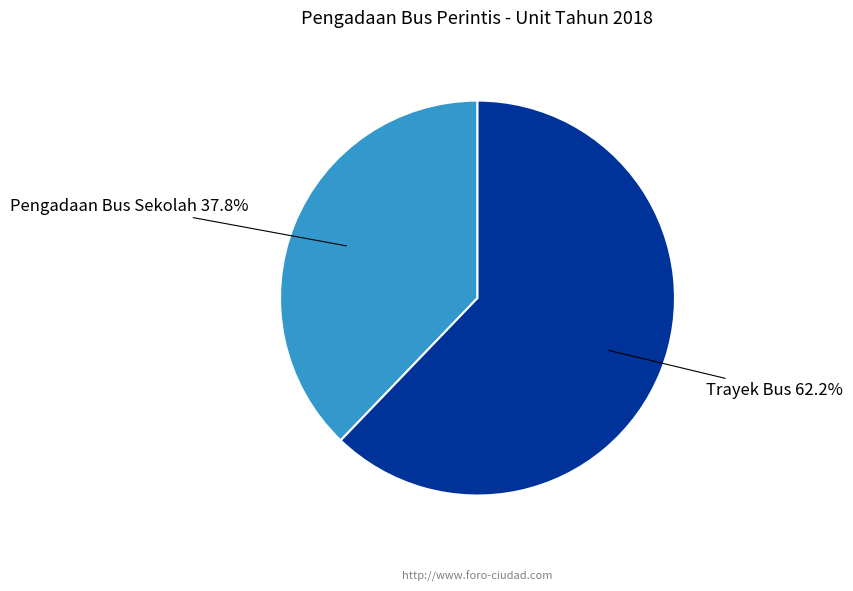

Count the number of slices in the pie.

2